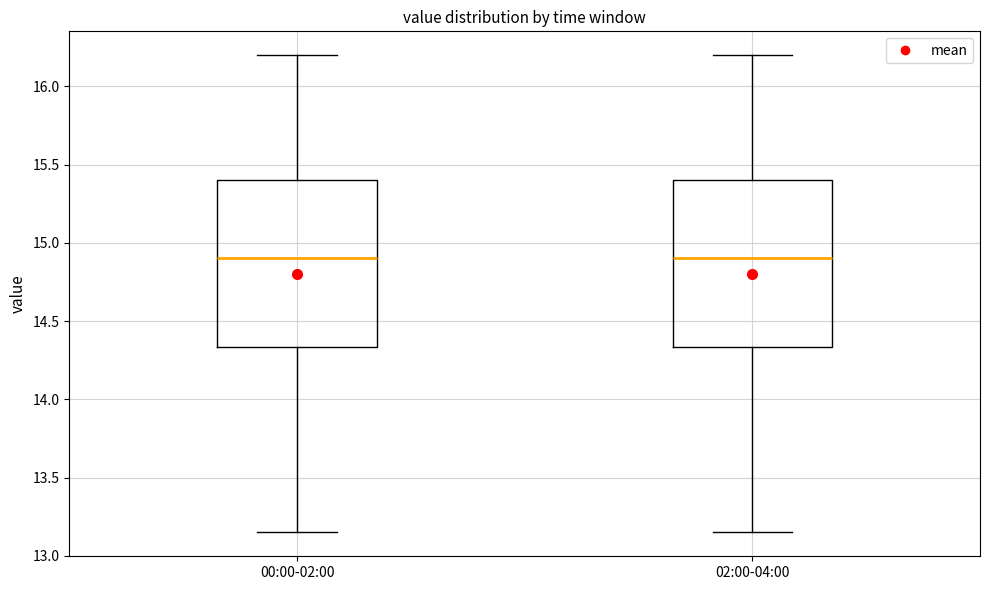

Reading left to right, read every box against the y-axis: the position of its median line, the range the box covers, and the ends of its whiskers. The values are not printed on the chart, so give them approximately, as read against the axis.

00:00-02:00: median 14.90, box 14.35 to 15.40, whiskers 13.15 to 16.20
02:00-04:00: median 14.90, box 14.35 to 15.40, whiskers 13.15 to 16.20